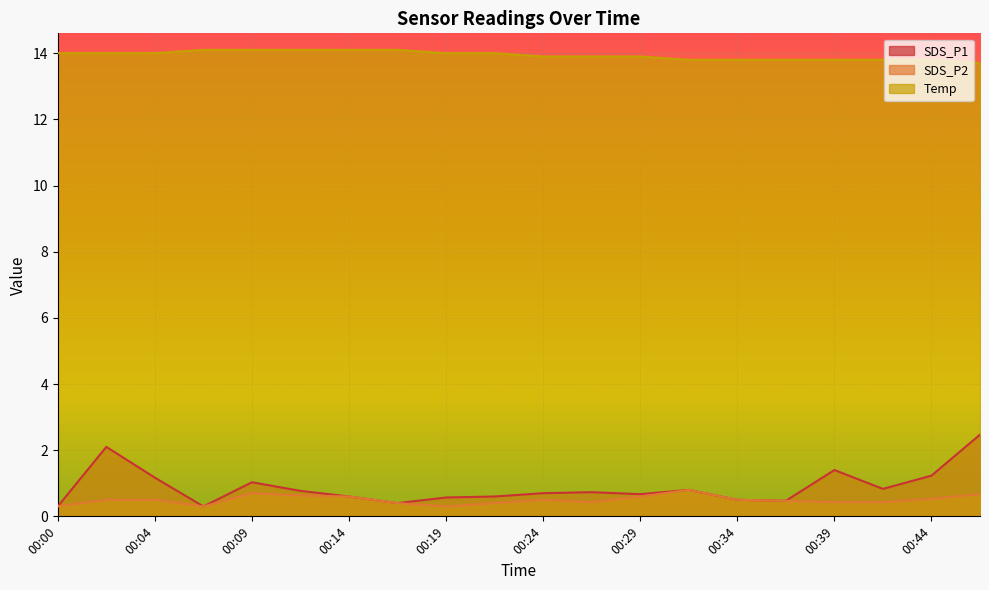

What is the difference between the highest and lowest values at 00:27?

13.5